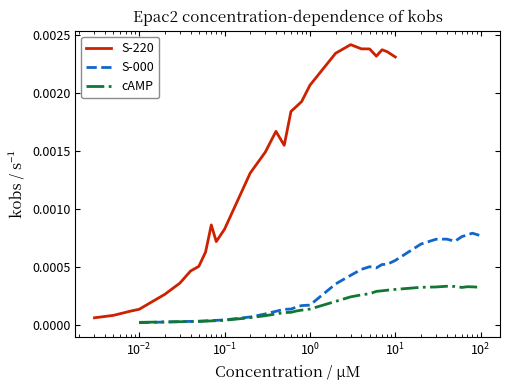

Does the chart have visible grid lines?

No